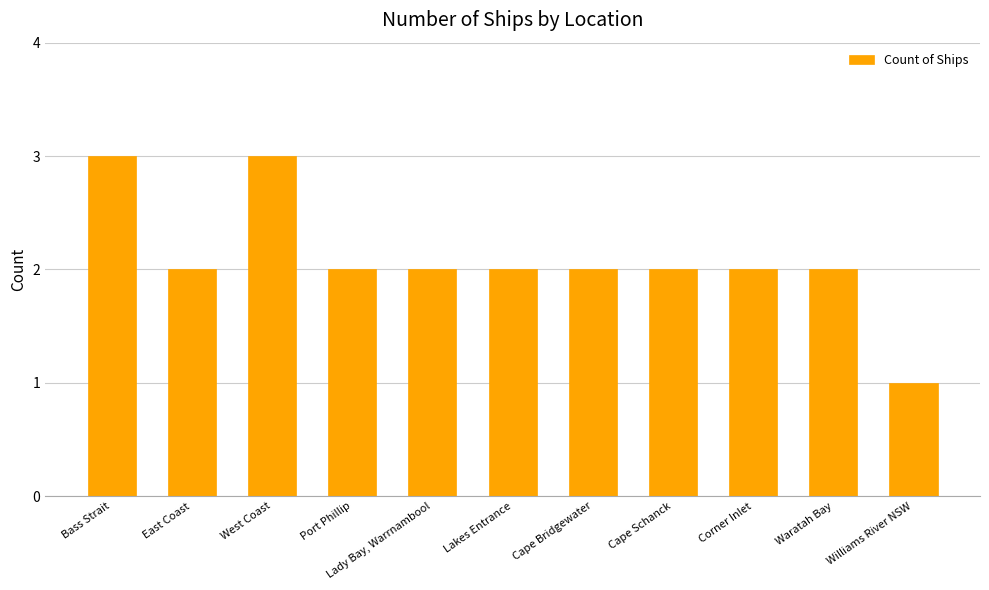

What is the sum of the values at Bass Strait and Waratah Bay?

5